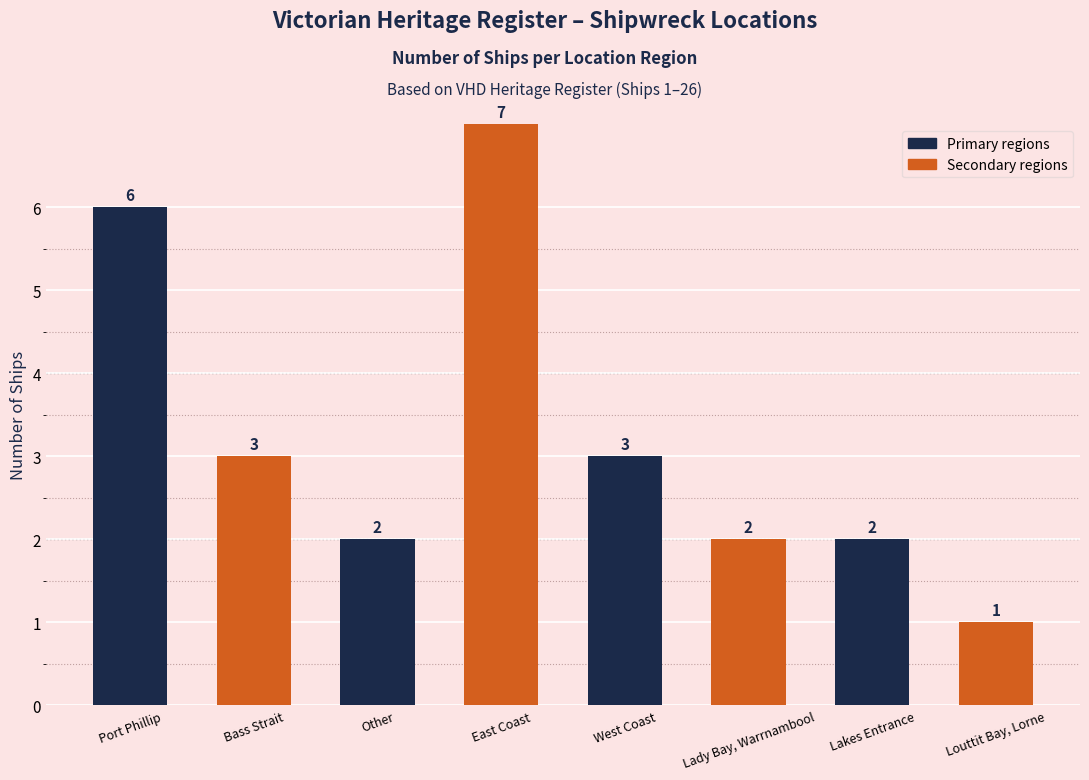

What is the sum of all values?

26